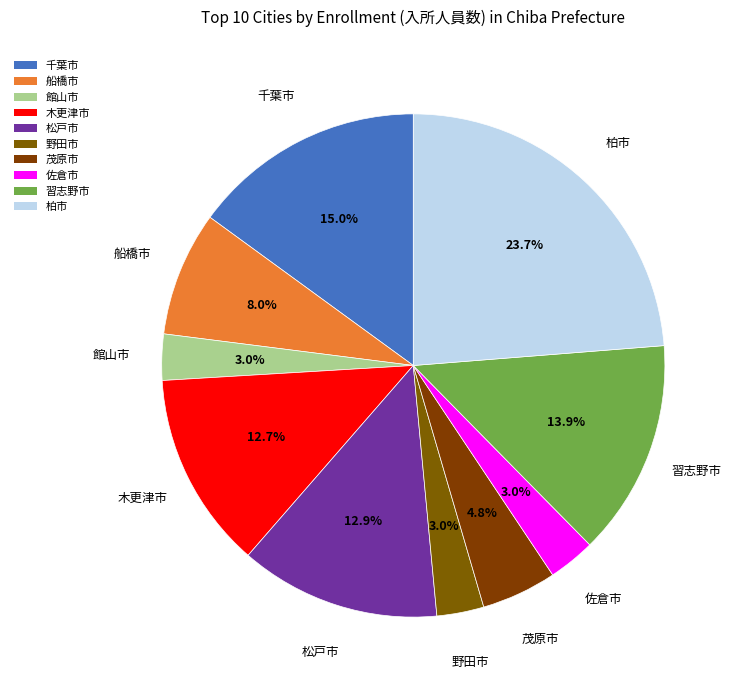

To the nearest percent, what is the difference between the largest and smallest slice percentages?

21%